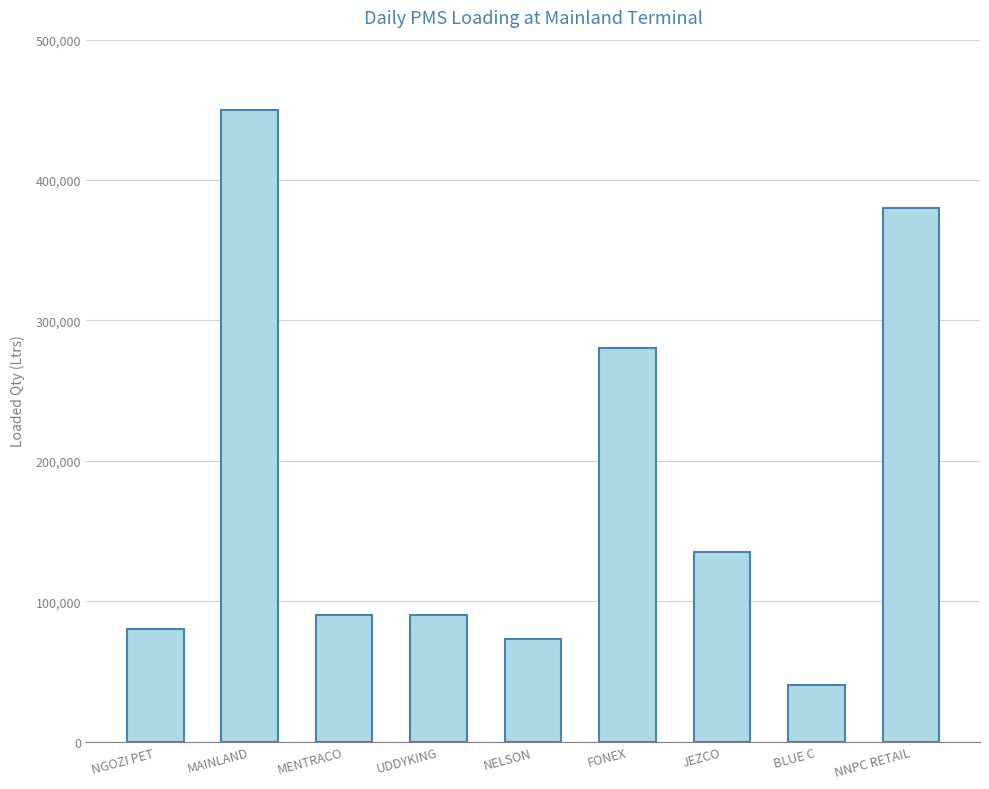

What is the label of the 8th bar from the right?

MAINLAND